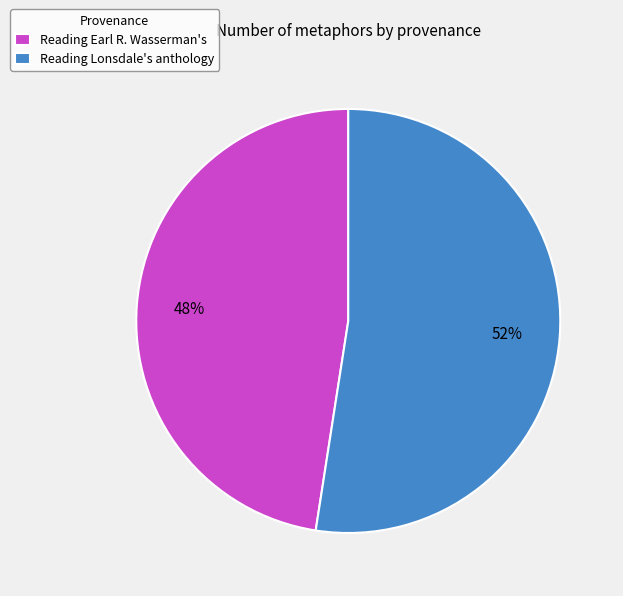

Count the number of slices in the pie.

2